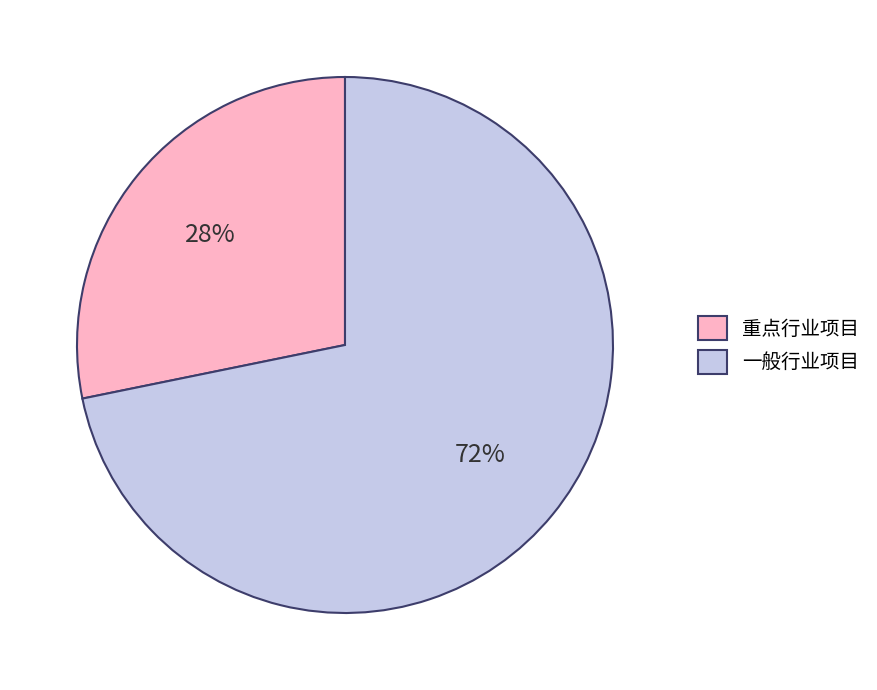

Rank the categories by value from lowest to highest.

重点行业项目, 一般行业项目